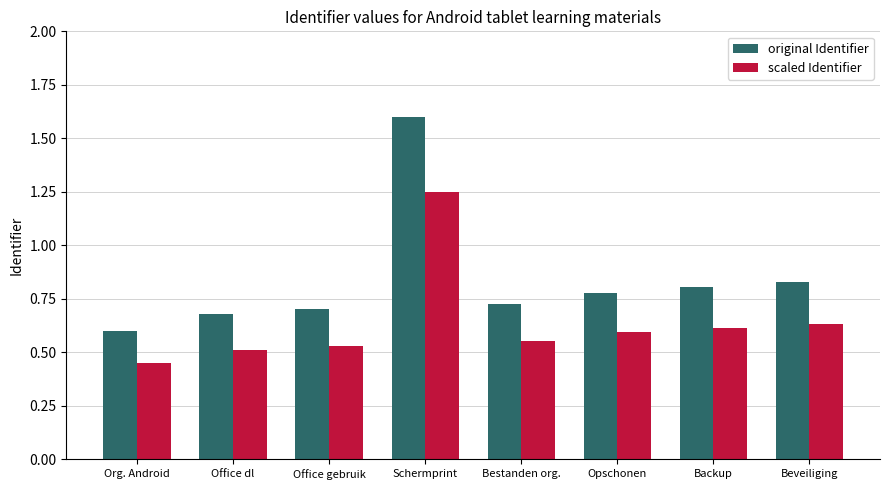

Rank the series by their average value, from highest to lowest.

original Identifier, scaled Identifier